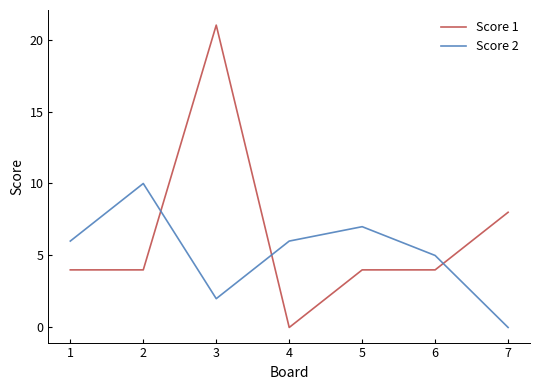

At which category does Score 2 reach its first local valley?

3